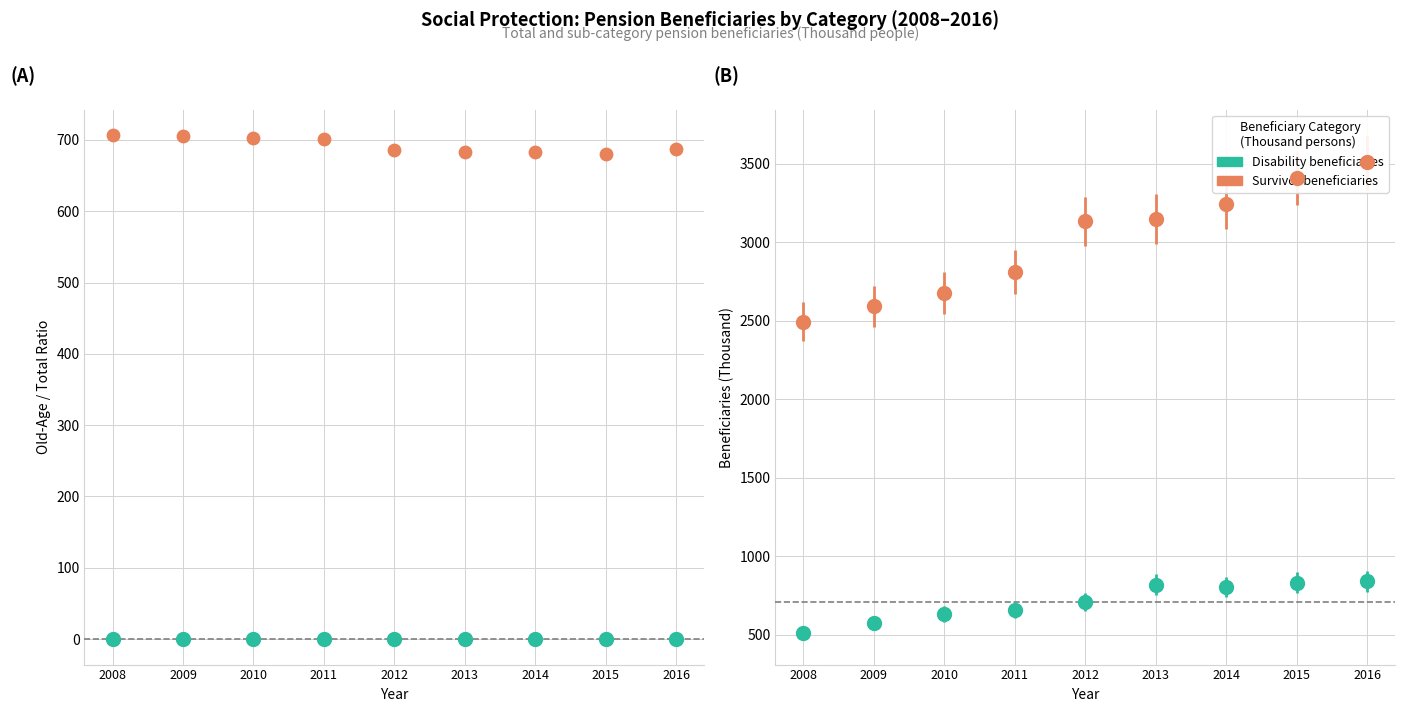

What is the average Y value?

693.0